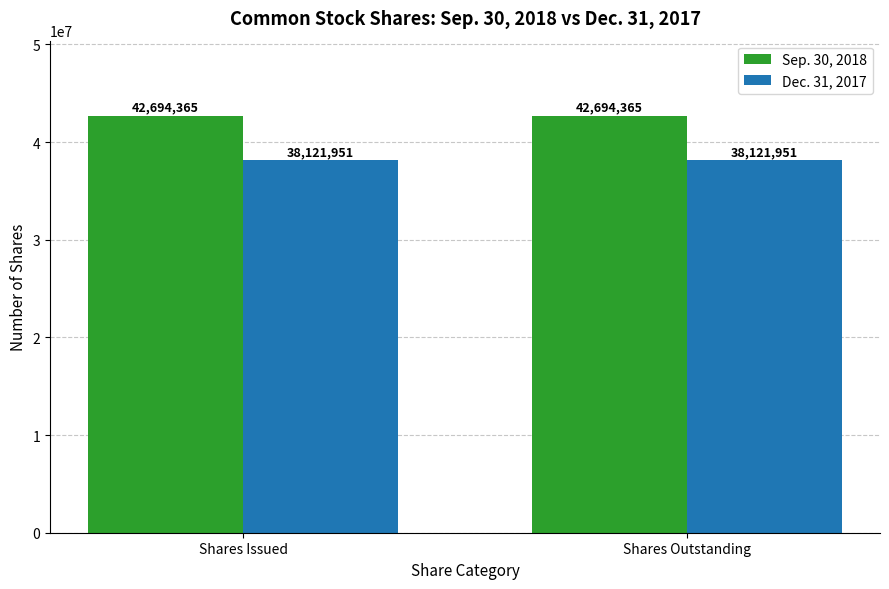

Reading left to right, transcribe all the data shown in this chart.

Sep. 30, 2018: 42694365	42694365
Dec. 31, 2017: 38121951	38121951